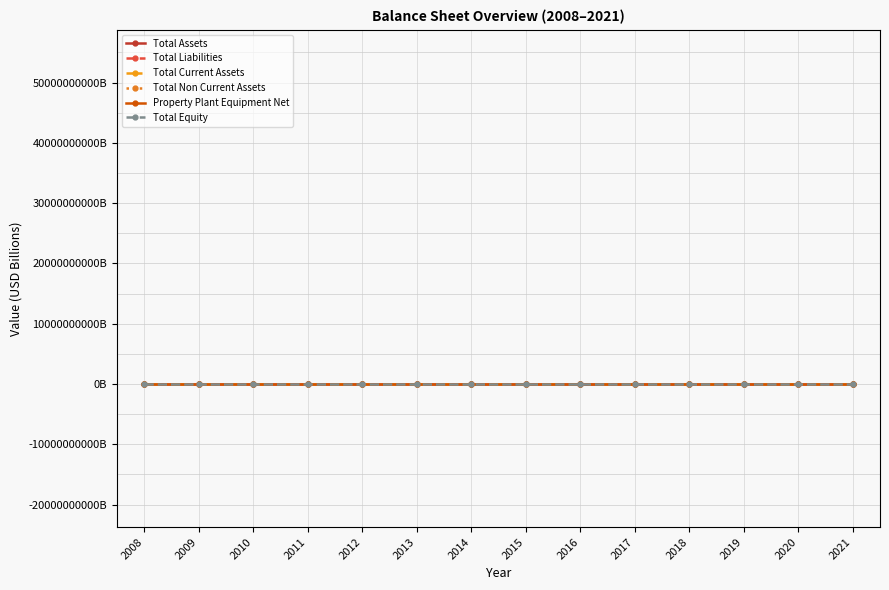

List the series in order of their peak value, lowest first.

Total Current Assets, Total Equity, Property Plant Equipment Net, Total Liabilities, Total Non Current Assets, Total Assets